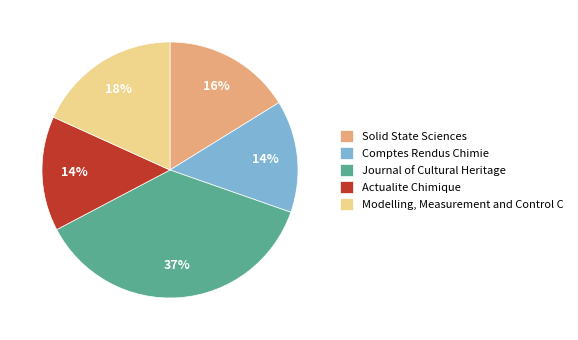

To the nearest percent, what percentage of the pie is Solid State Sciences?

16%